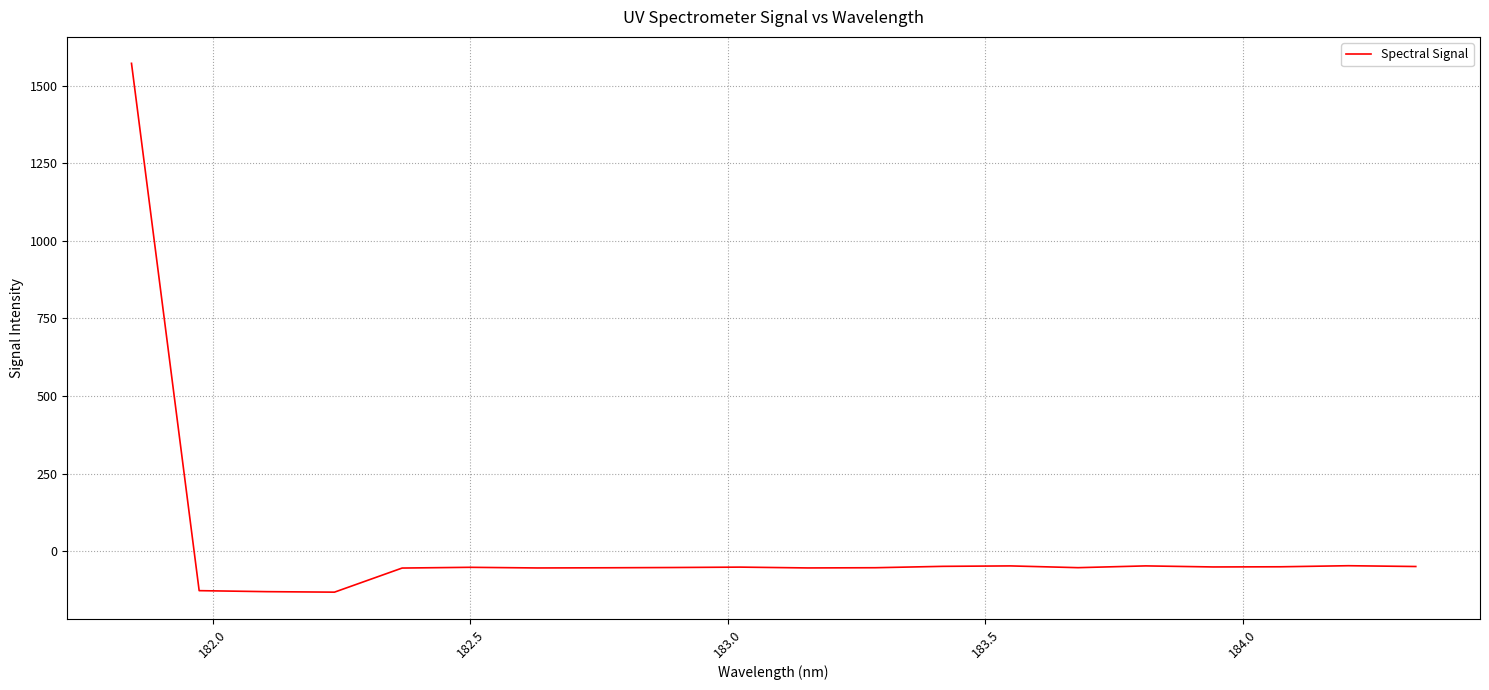

What is the greatest value displayed?

1571.6